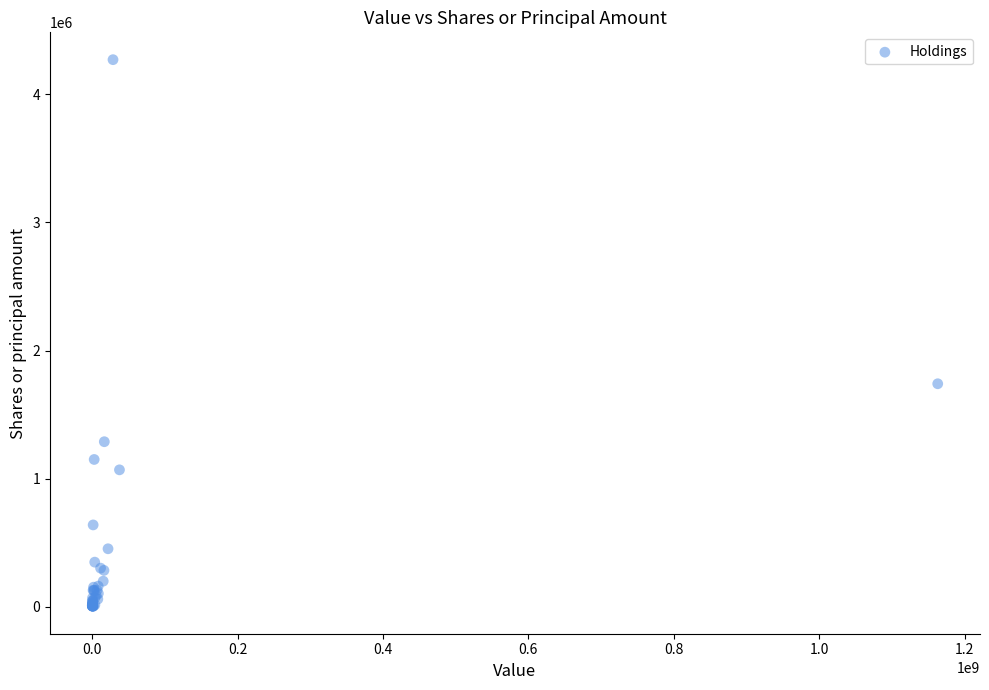

What Y value in the scatter plot is closest to 2137022?

1741000